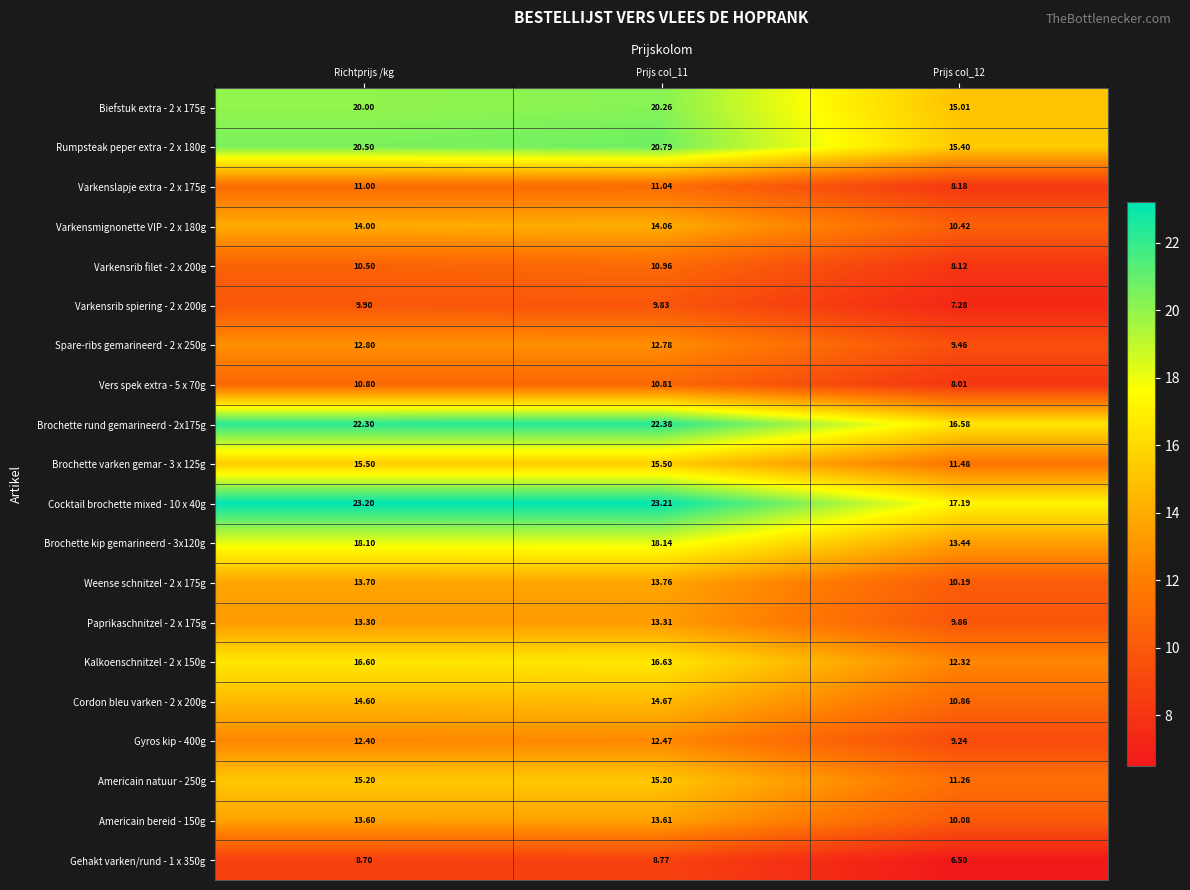

Is the value of Rumpsteak peper extra - 2 x 180g at Prijs col_12 greater than the value of Gehakt varken/rund - 1 x 350g at Prijs col_11?

Yes